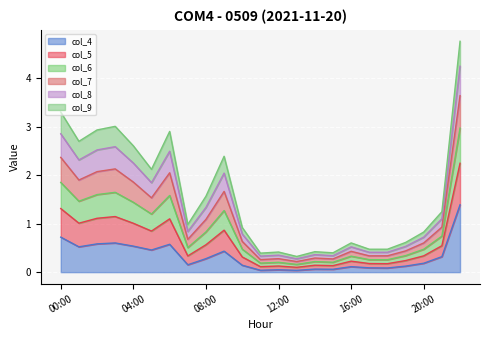

The col_7 series shows 2.1 at 03:00. True or false?

True